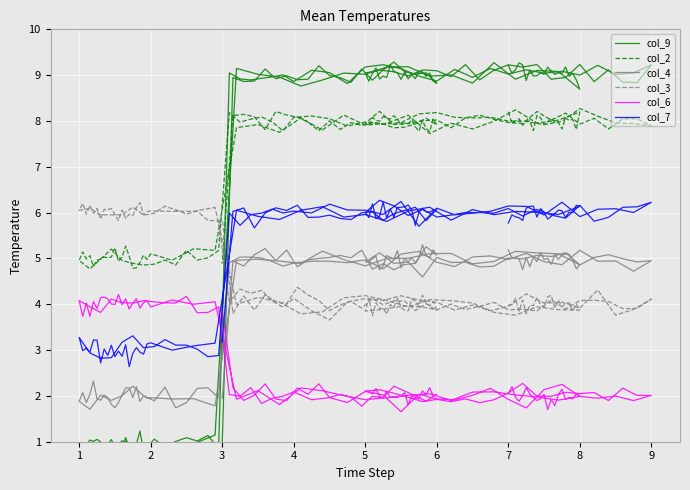

What is the difference between the highest and lowest values at 3?

7